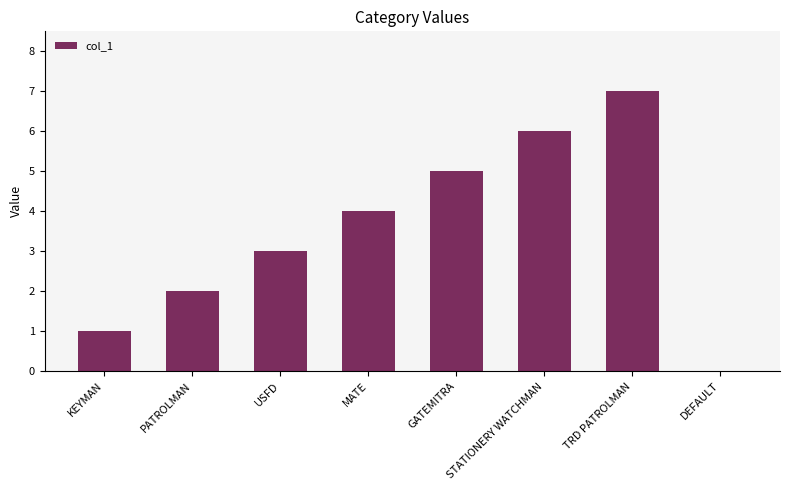

Between TRD PATROLMAN and MATE, which is larger?

TRD PATROLMAN